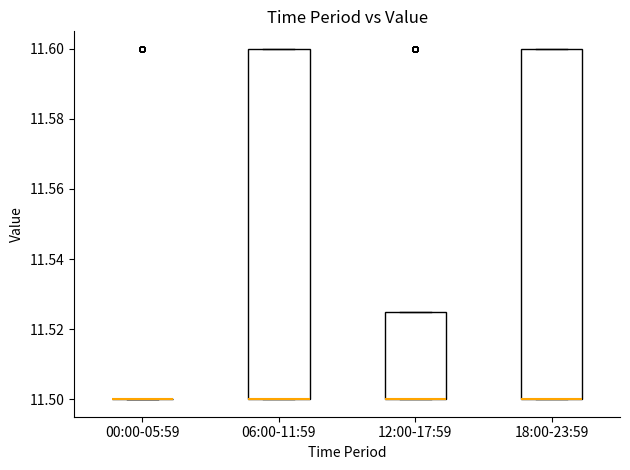

Reading left to right, transcribe this box plot: for each box, give where its median line is, the range the box spans, and where its two whiskers end, as read against the y-axis. The values are not printed on the chart, so give them approximately, as read against the axis.

00:00-05:59: box collapsed to a line at 11.500, whiskers 11.500 to 11.500
06:00-11:59: median 11.500 (drawn on the box's lower edge), box 11.500 to 11.600, whiskers 11.500 to 11.600
12:00-17:59: median 11.500 (drawn on the box's lower edge), box 11.500 to 11.526, whiskers 11.500 to 11.526
18:00-23:59: median 11.500 (drawn on the box's lower edge), box 11.500 to 11.600, whiskers 11.500 to 11.600